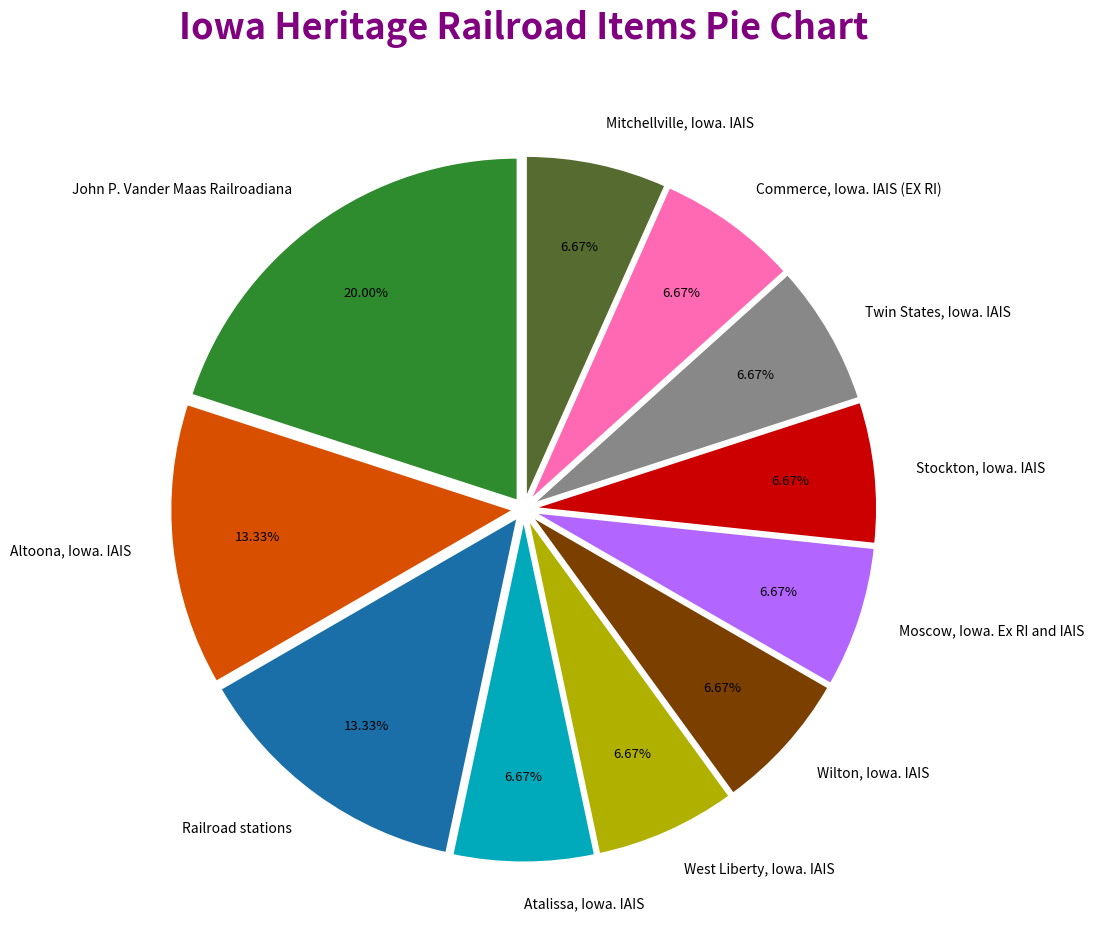

Is there any slice that represents more than half of the pie?

No